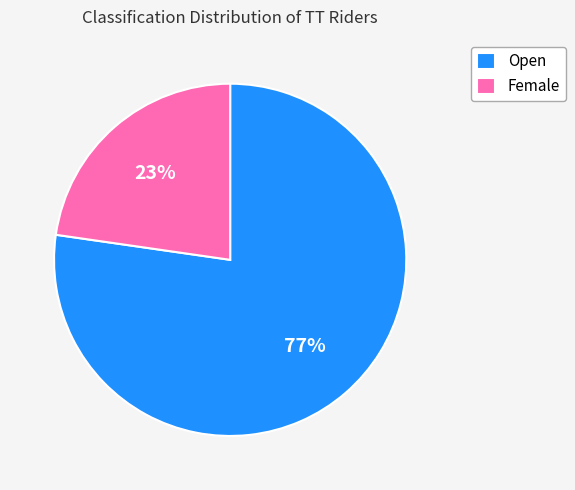

How many slices are in this pie chart?

2